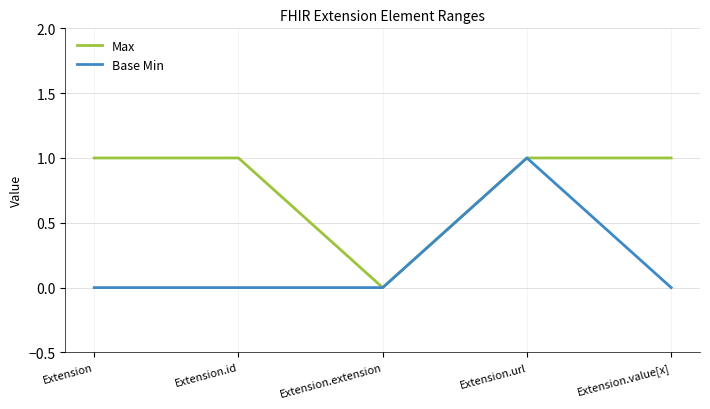

True or false: Base Min has more than 0 interior local peaks.

True